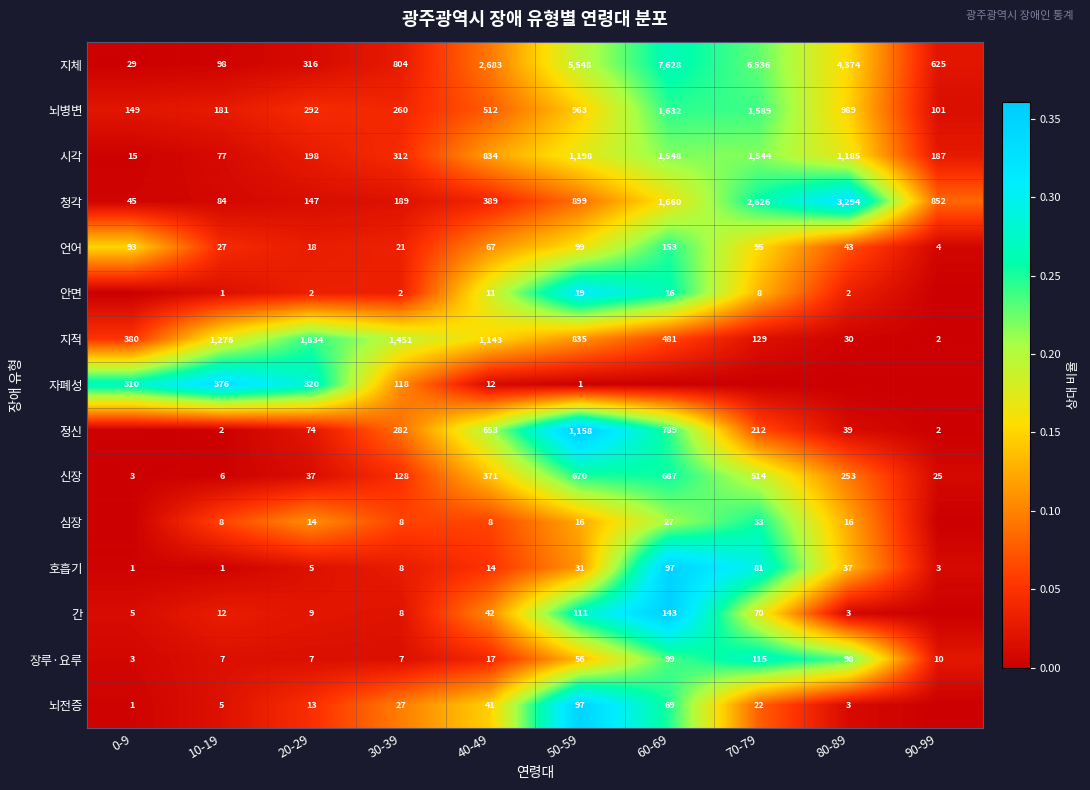

What is the difference between the highest and lowest values at 50-59?

5547